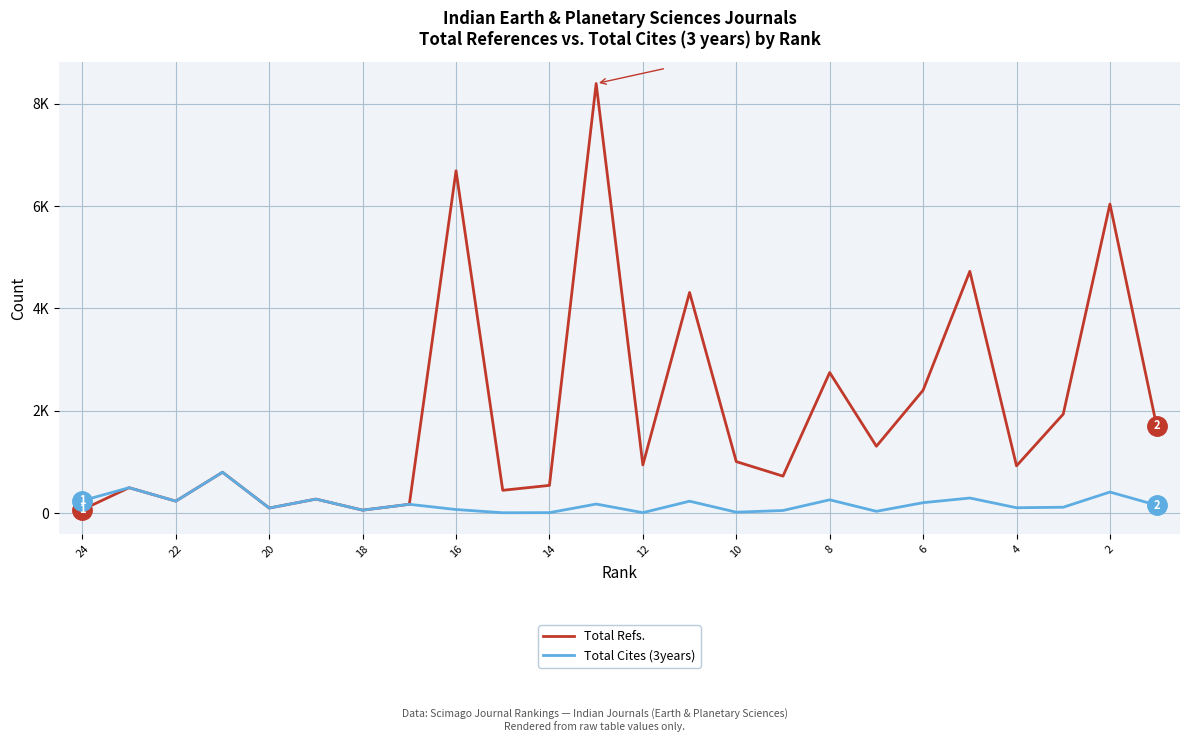

True or false: Total Refs. has more than 2 points higher than both neighbors.

True